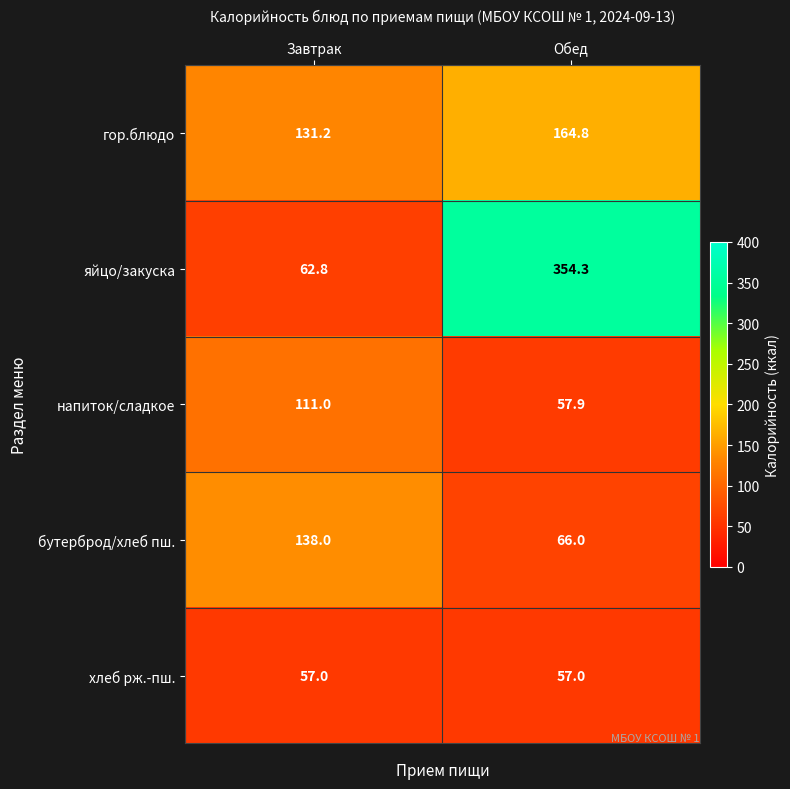

What value does the хлеб рж.-пш. series have at Обед?

57.0